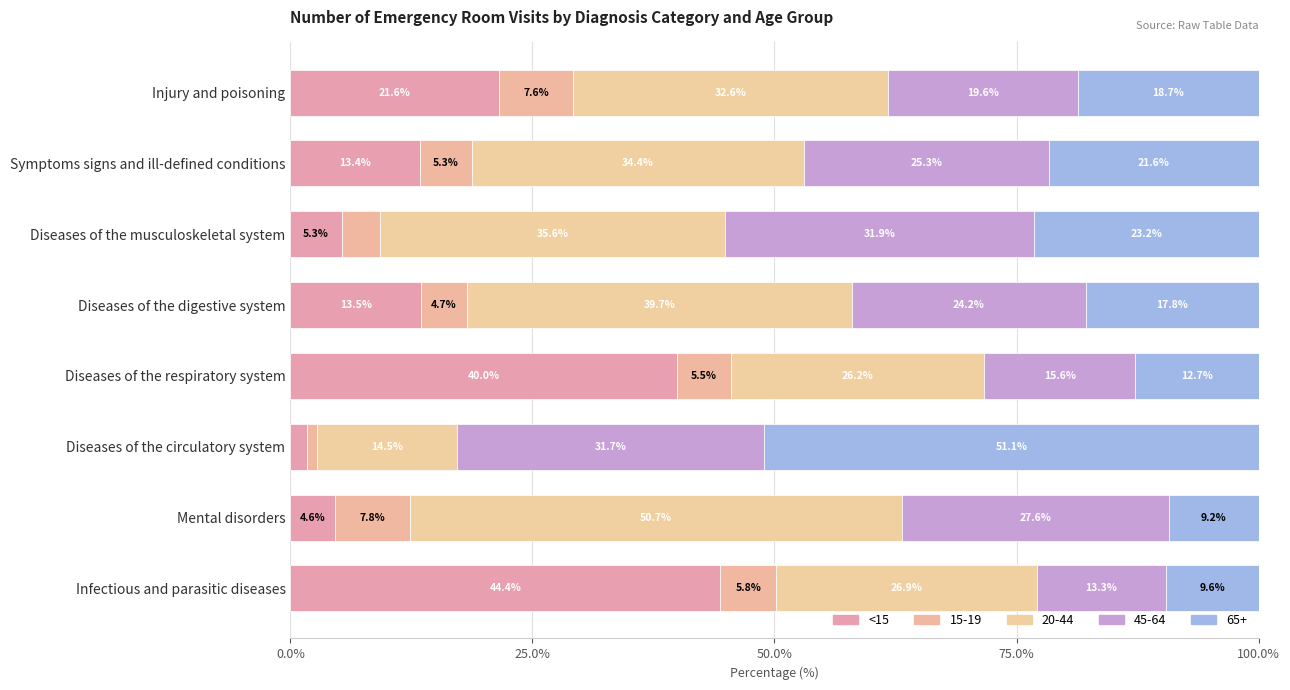

Count the number of categories in the chart.

8